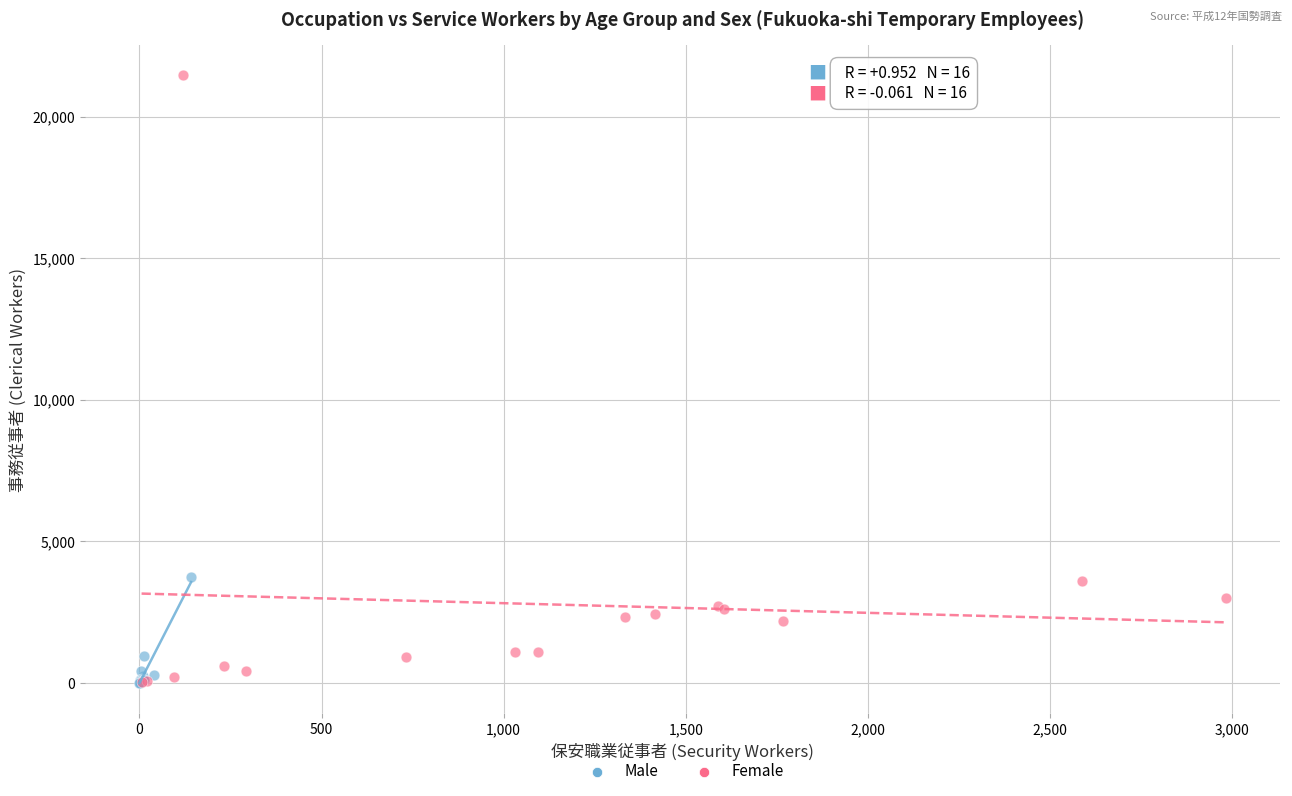

Which series reaches the maximum Y coordinate?

Female